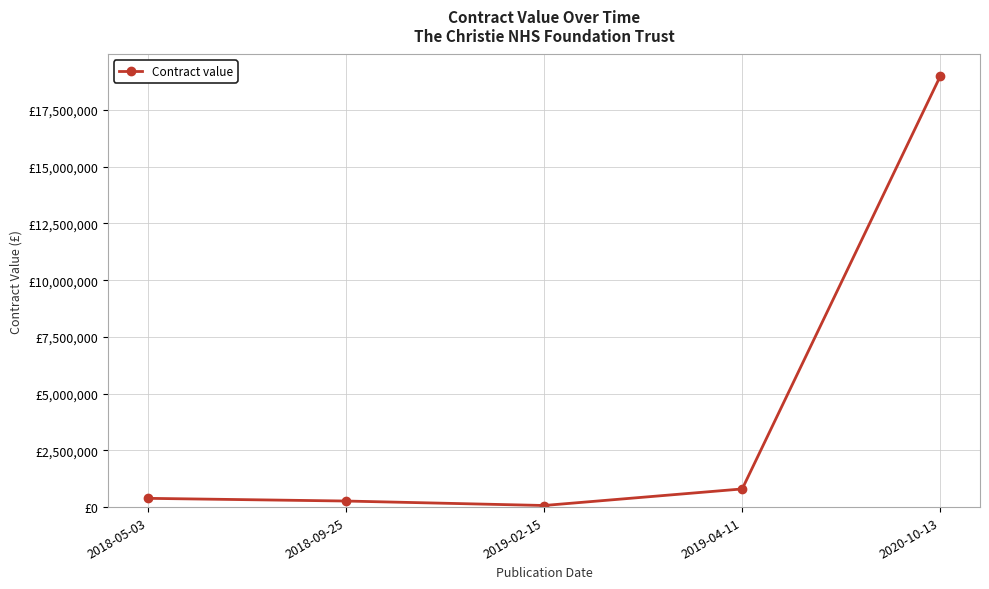

How many points are lower than both their immediate neighbors (excluding endpoints)?

1